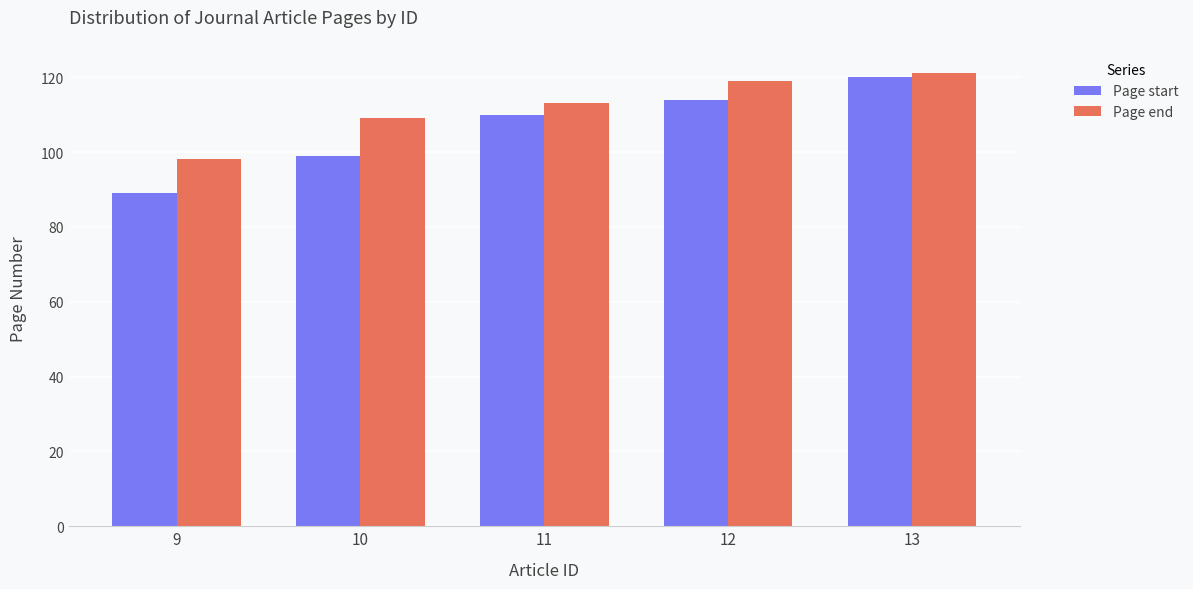

What is the sum of all Page start values?

532